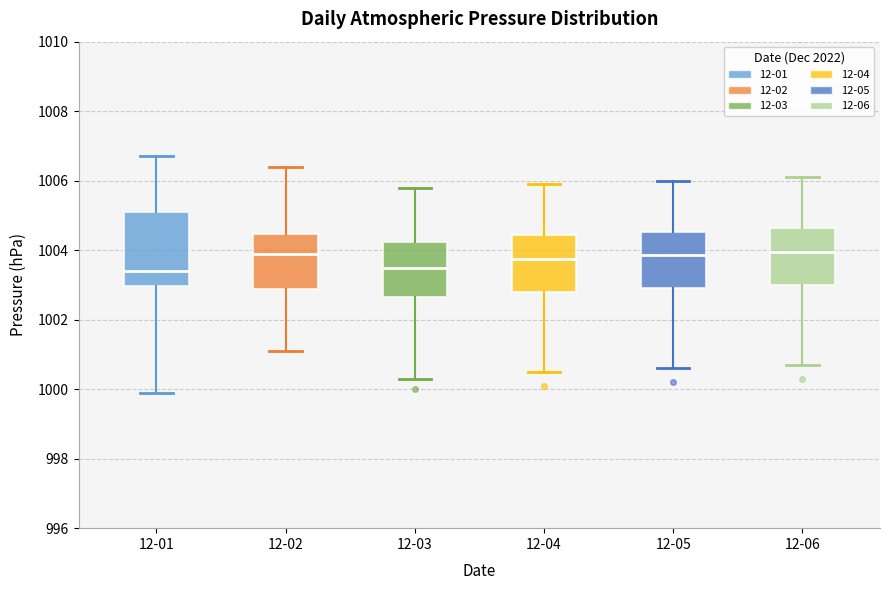

Comparing the boxes themselves (not the whiskers), which one is the tallest?

12-01